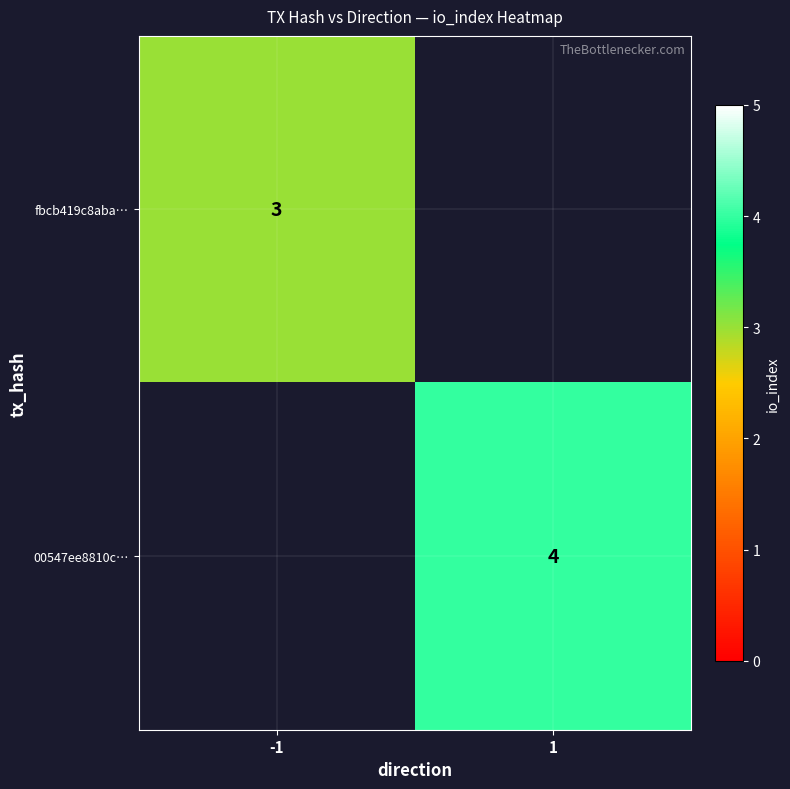

The fbcb419c8aba… series shows 1 at -1. True or false?

False